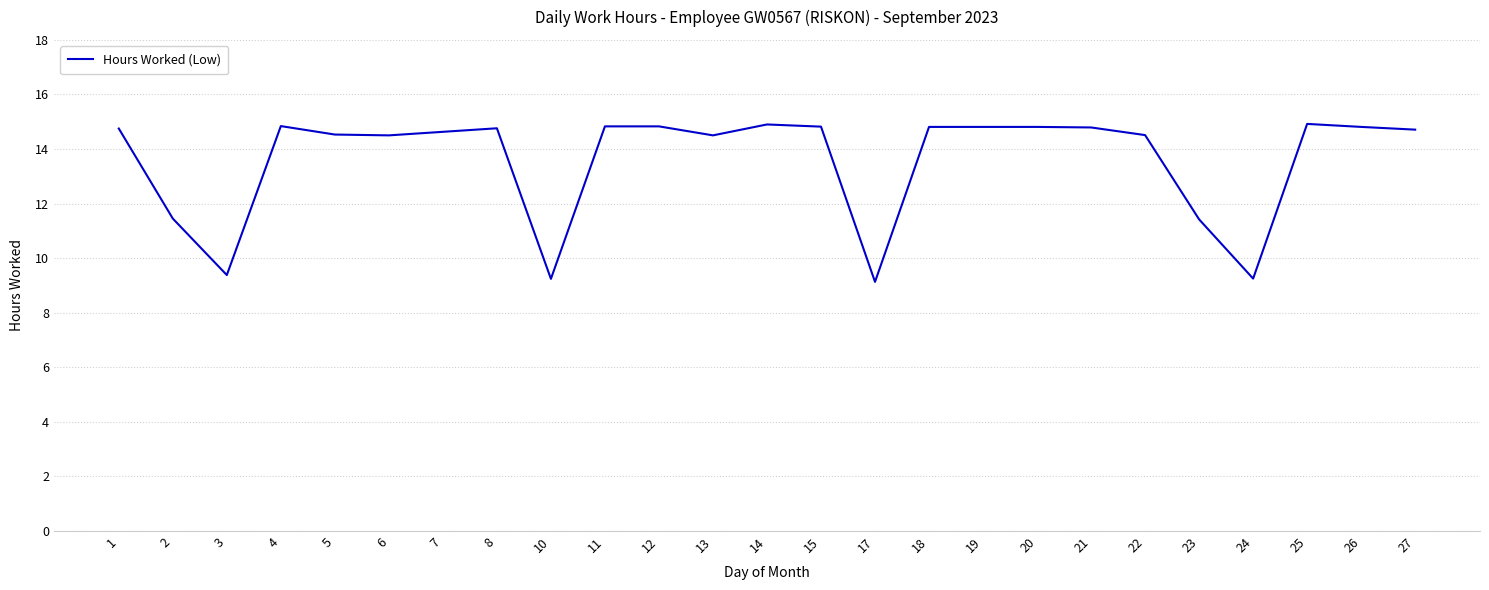

Which has a higher value, 14 or 23?

14